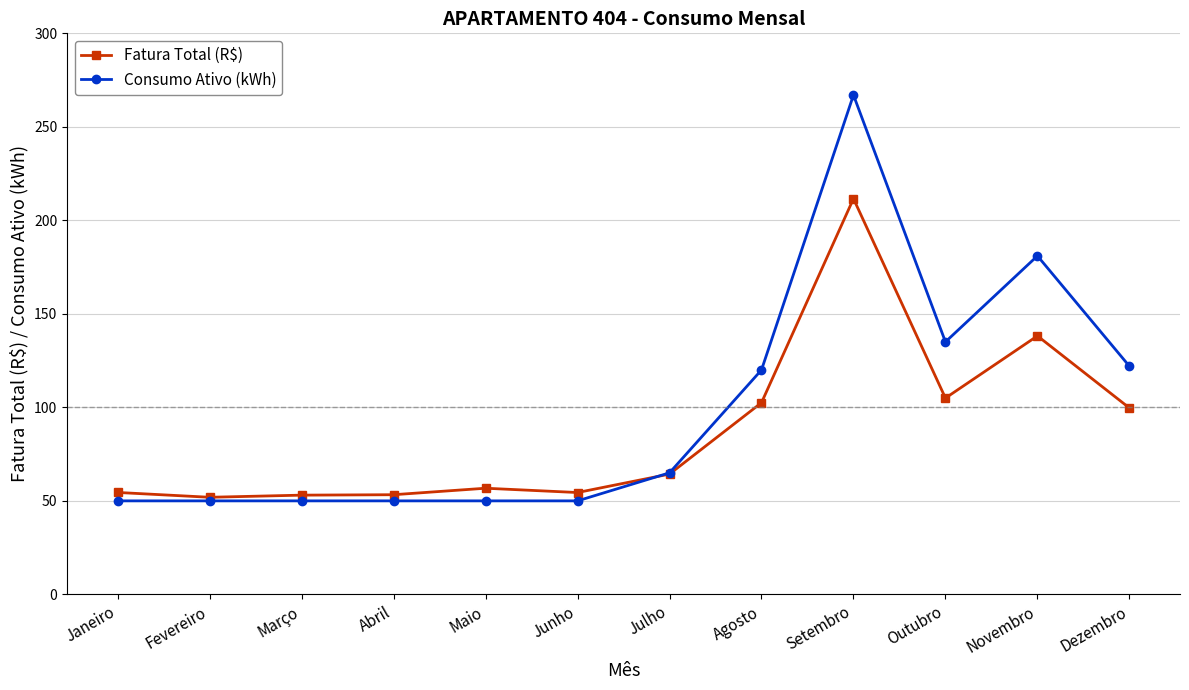

What are all the series names shown in the legend?

Fatura Total (R$), Consumo Ativo (kWh)